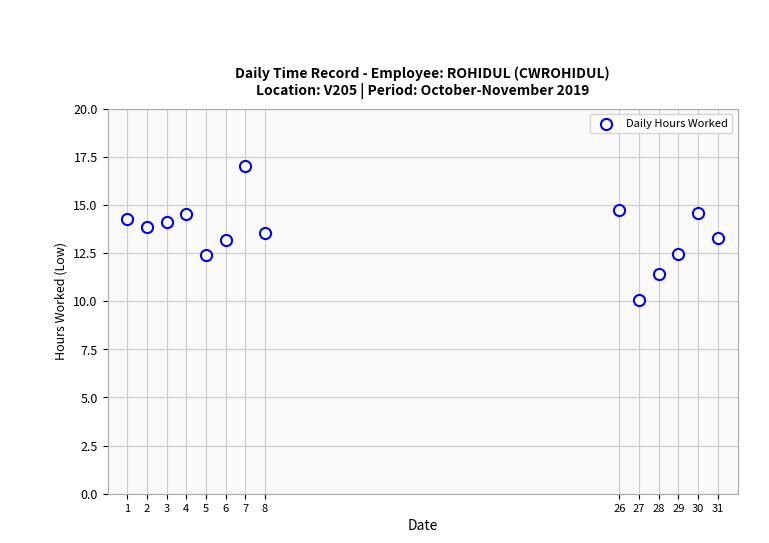

What is the range of X values (max minus min)?

30.0